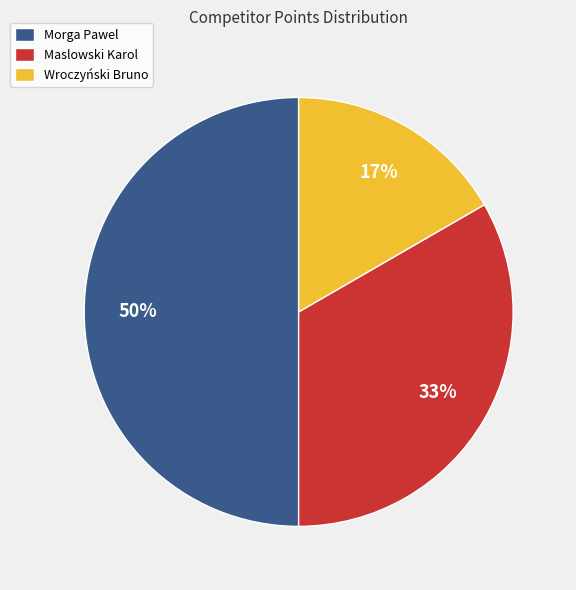

What percentage is the Wroczyński Bruno slice, to the nearest percent?

17%